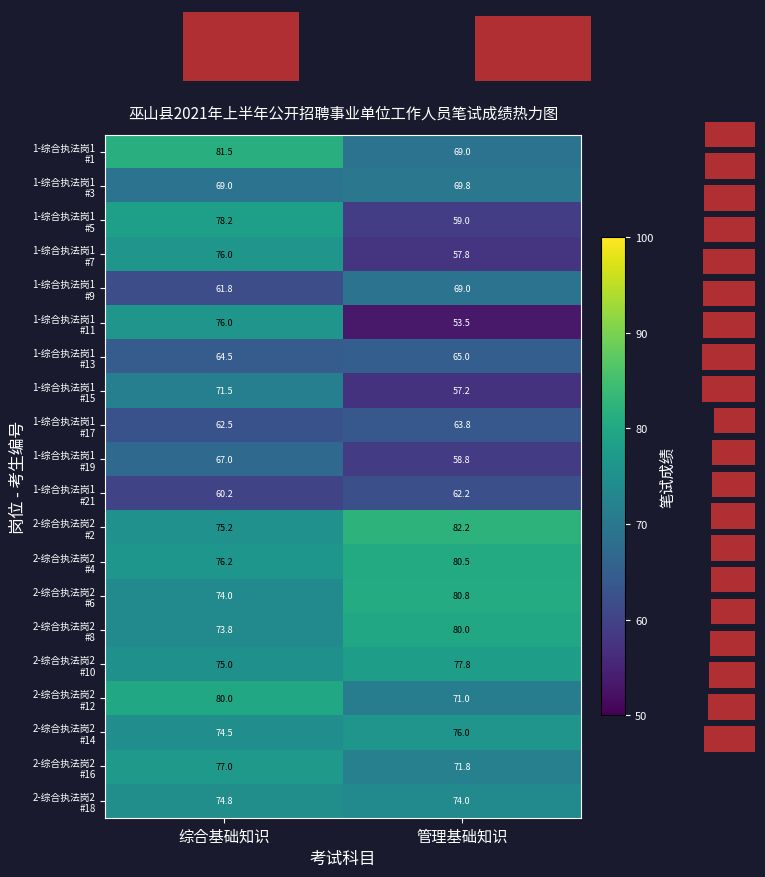

What is the difference between the 1-综合执法岗1 #1 values at 管理基础知识 and 综合基础知识?

12.5